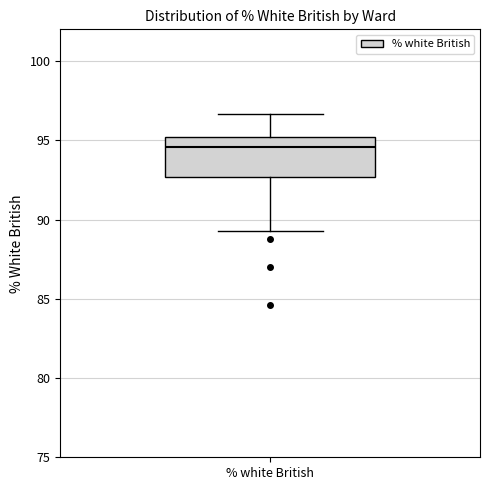

Read this box plot against the y-axis: the position of the median line, the range covered by the box, and the ends of both whiskers. The values are not printed on the chart, so give them approximately, as read against the axis.

median 94.5, box 92.5 to 95.0, whiskers 89.5 to 96.5